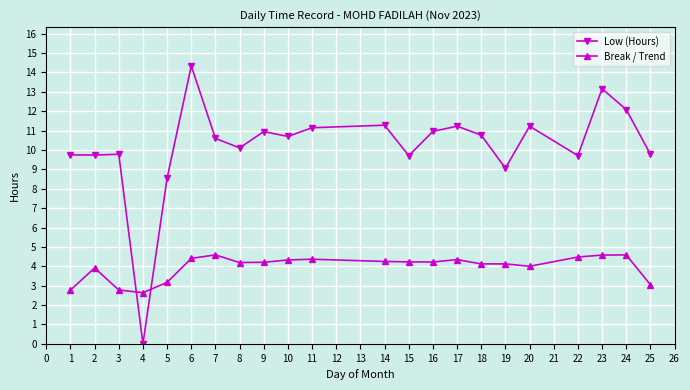

At which label does Low (Hours) reach its minimum?

4